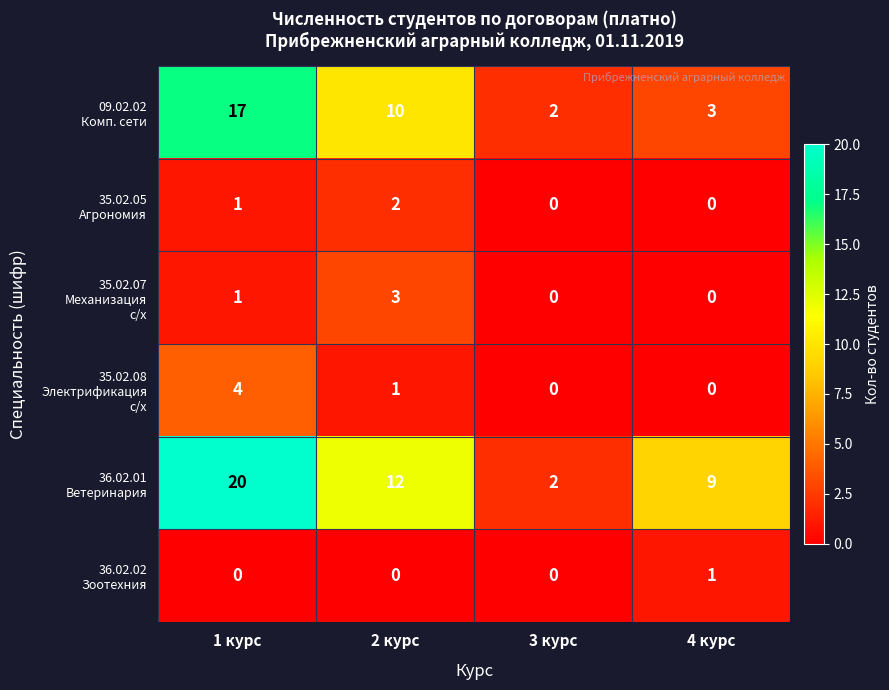

At which category is the sum across all series the highest?

1 курс